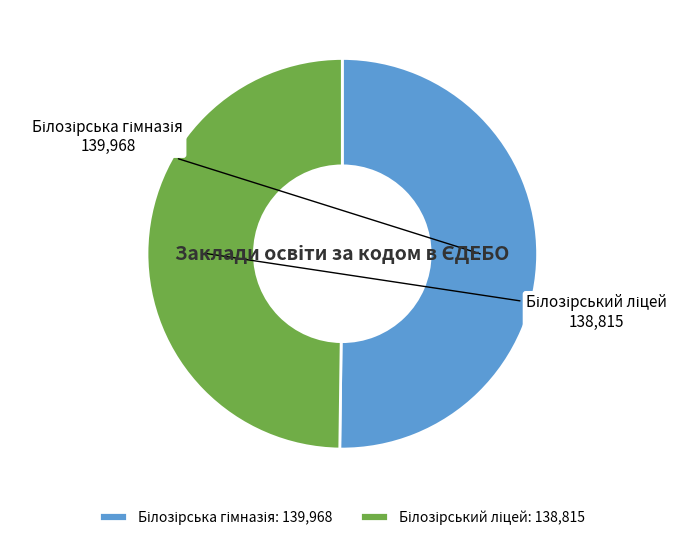

What is the ratio of the value at Білозірська гімназія to the value at Білозірський ліцей?

1.0